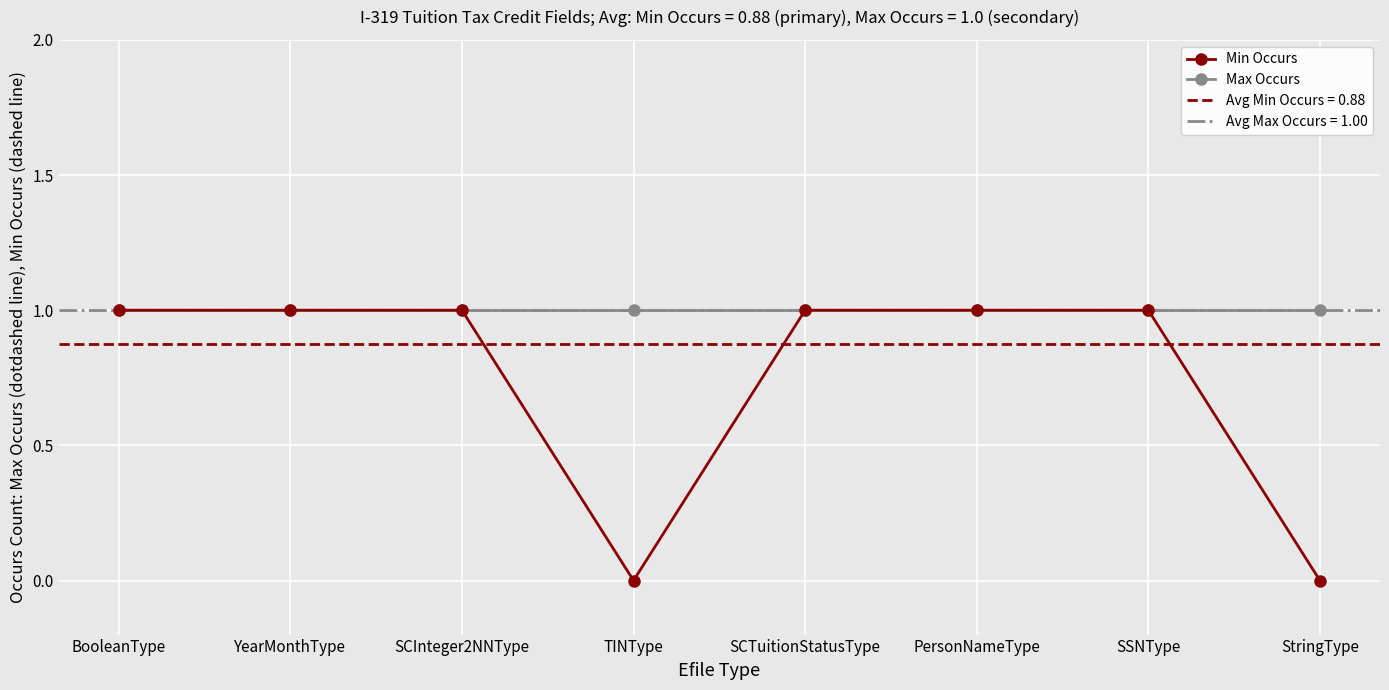

List the series in order of their overall mean, highest first.

Max Occurs, Min Occurs